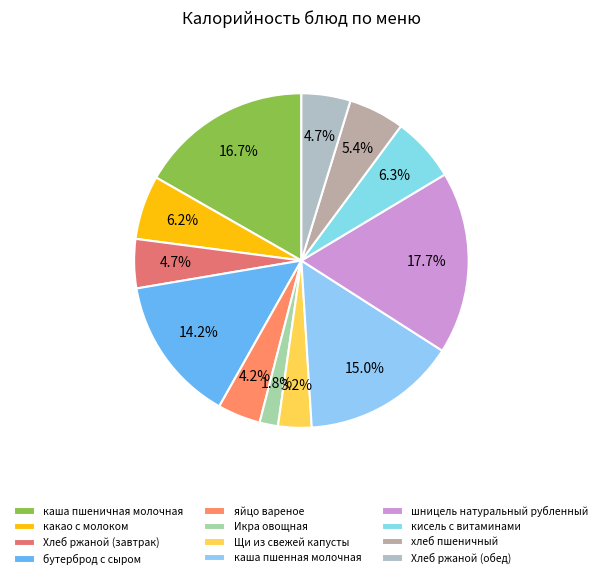

To the nearest percent, what portion does Хлеб ржаной (завтрак) represent?

5%